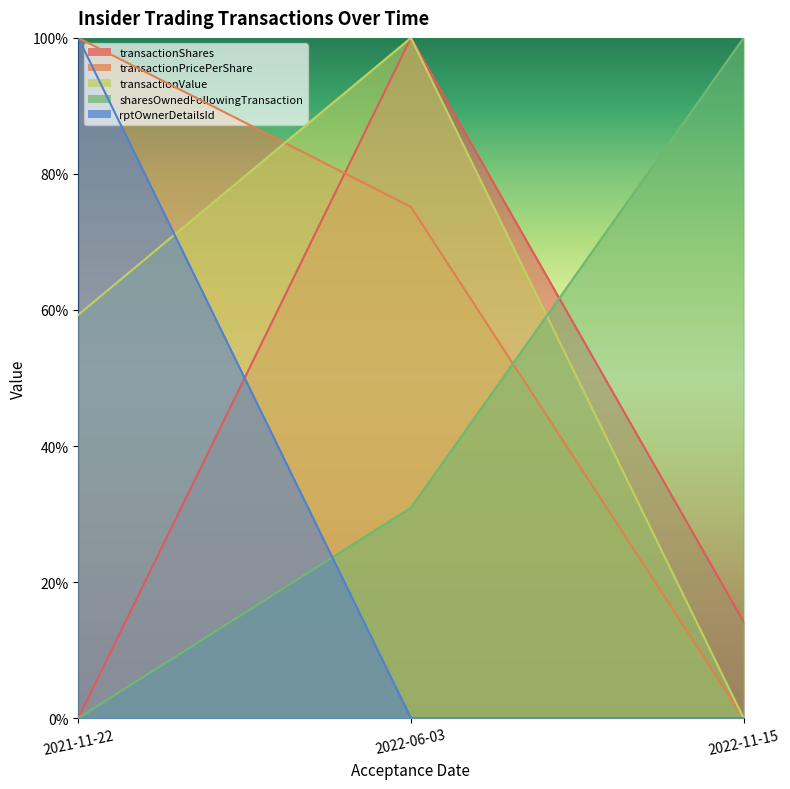

What are all the series names shown in the legend?

transactionShares, transactionPricePerShare, transactionValue, sharesOwnedFollowingTransaction, rptOwnerDetailsId